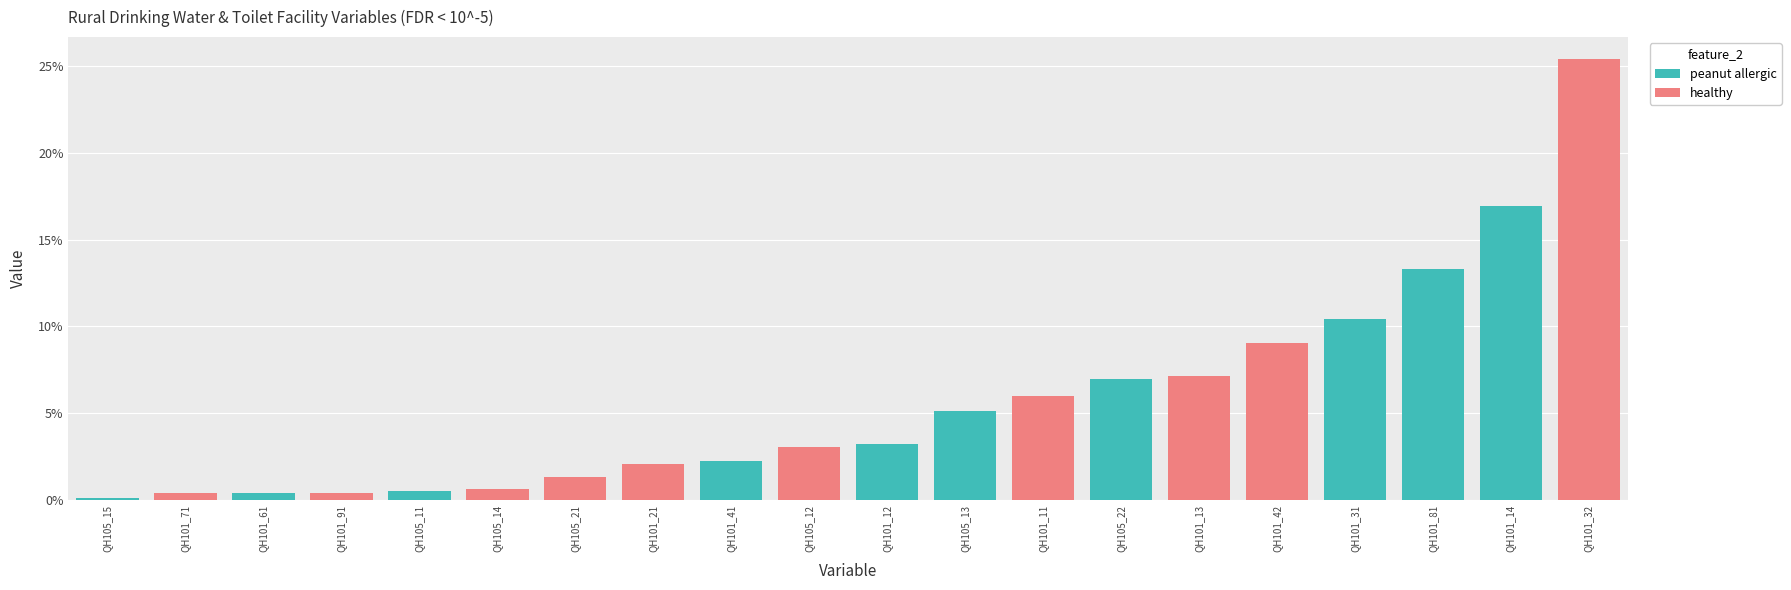

Is it true that Std_Dev equals 0.3 at QH101_42?

True